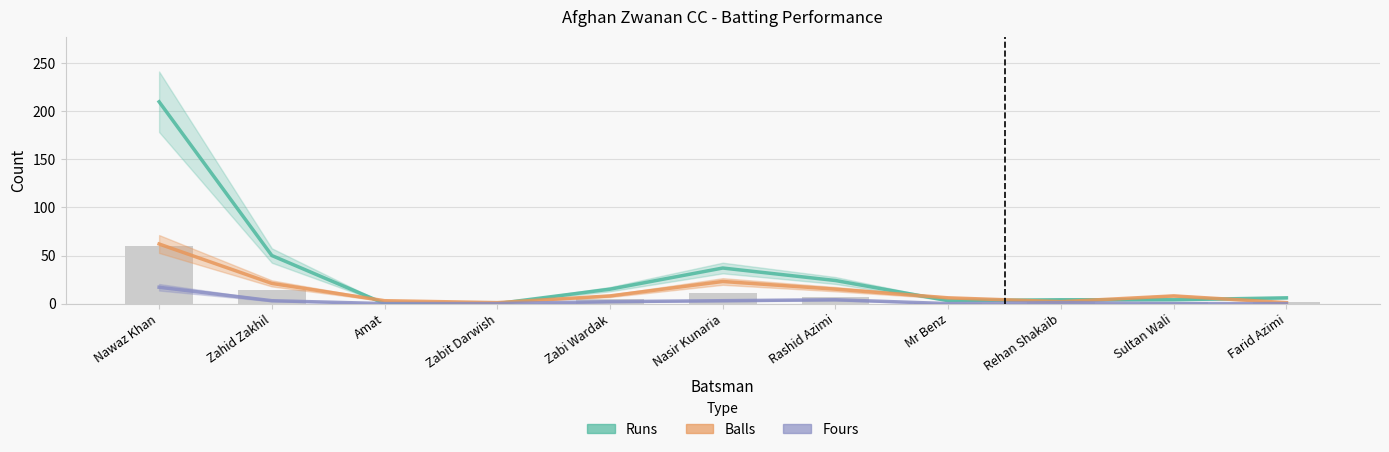

List the series in order of their peak value, highest first.

Runs, Balls, Fours